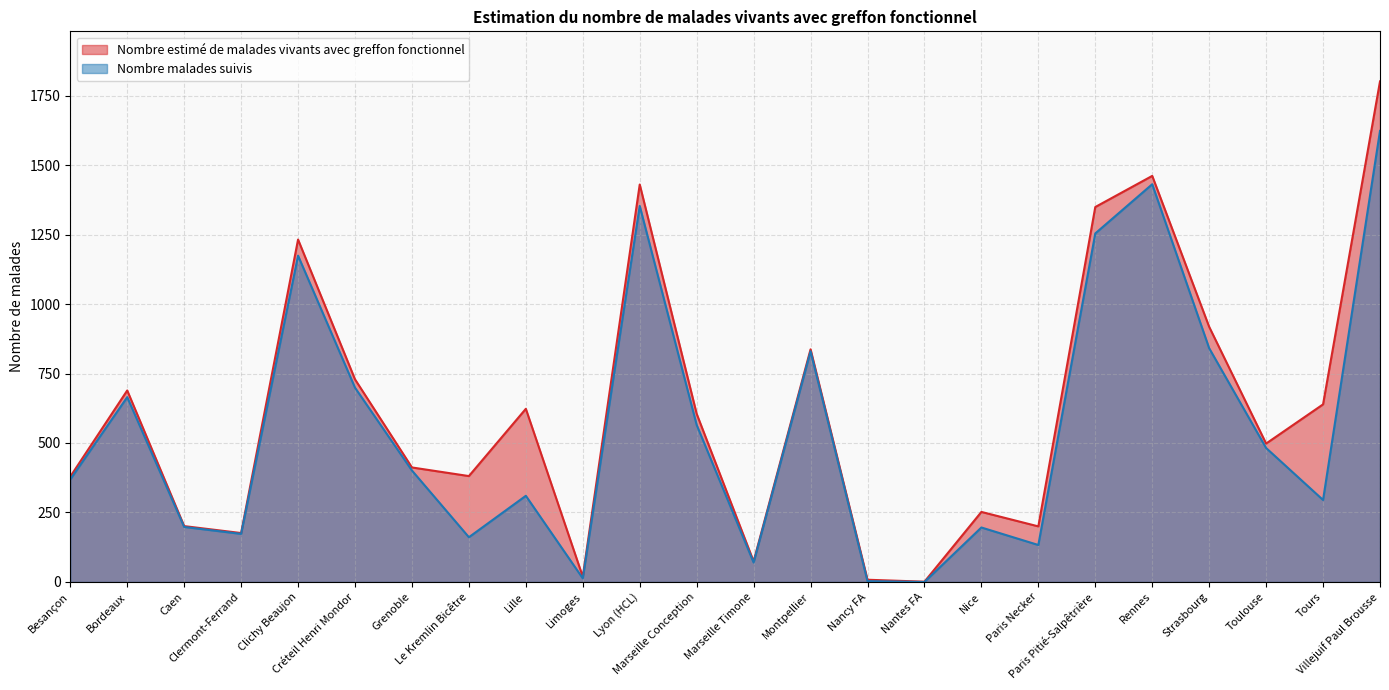

What are all the series names shown in the legend?

Nombre estimé de malades vivants avec greffon fonctionnel, Nombre malades suivis